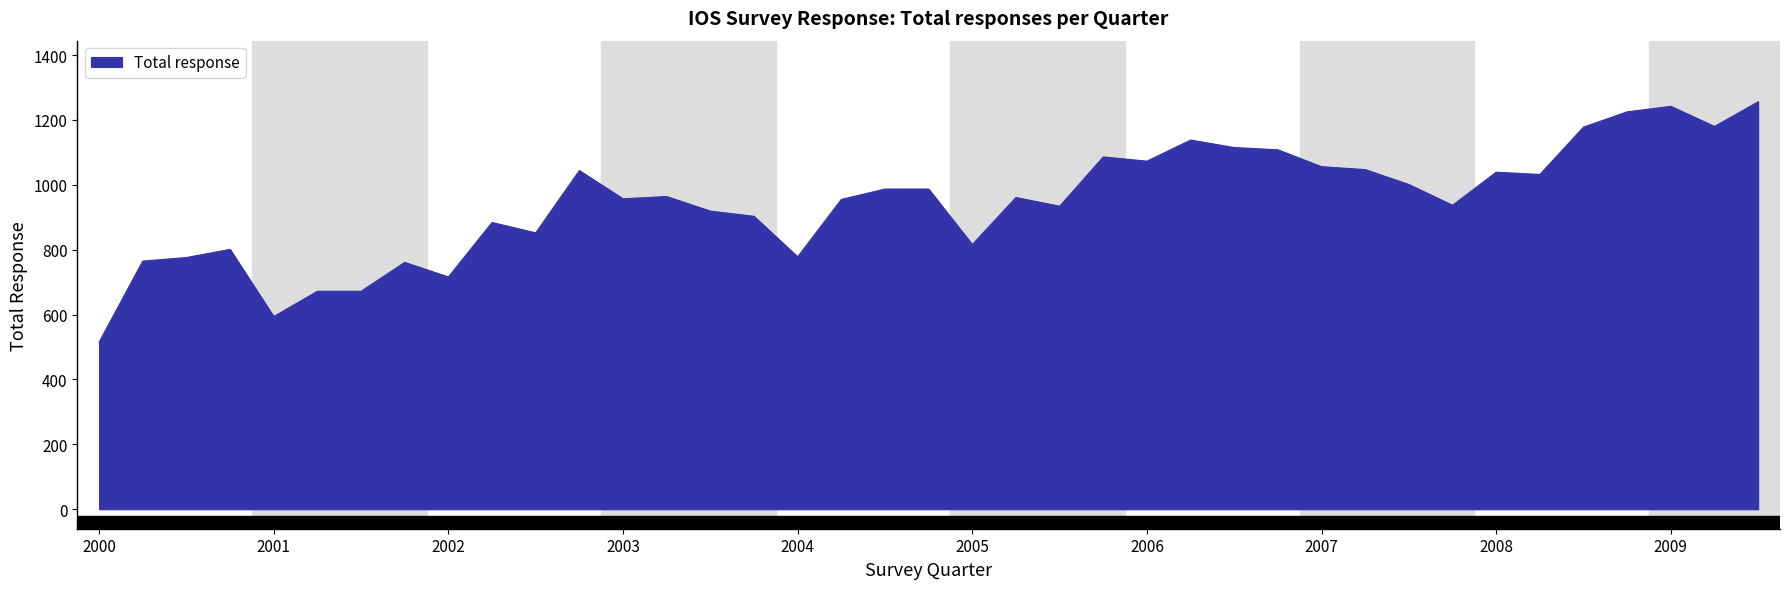

How many categories are shown in the chart?

39